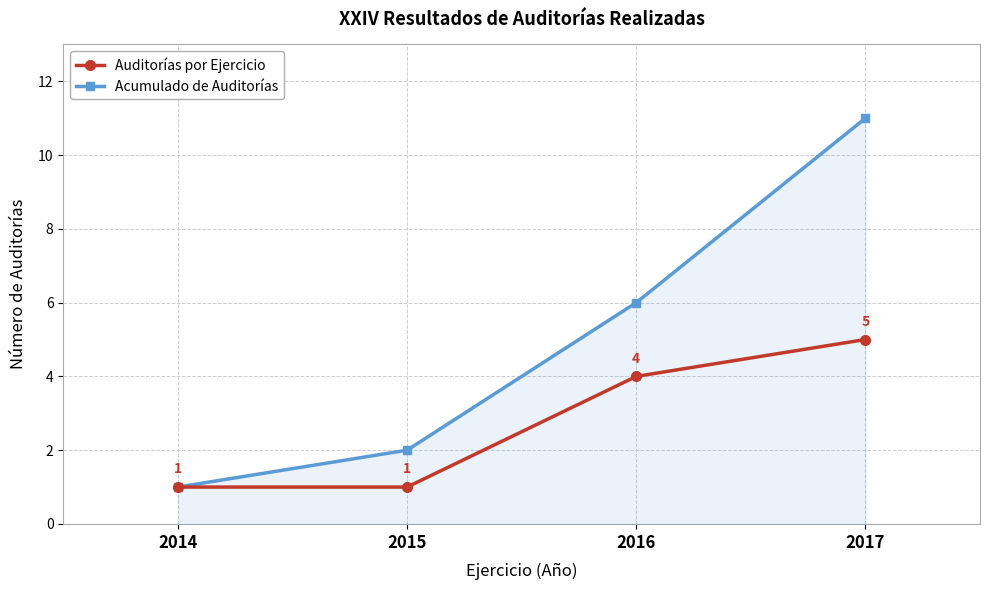

Which series has the widest spread of values?

Acumulado de Auditorías